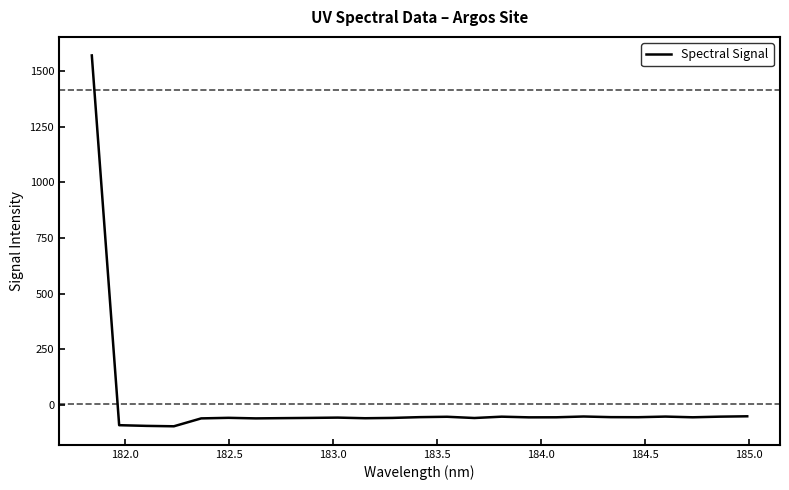

What is the difference between the maximum and minimum values?

1667.8